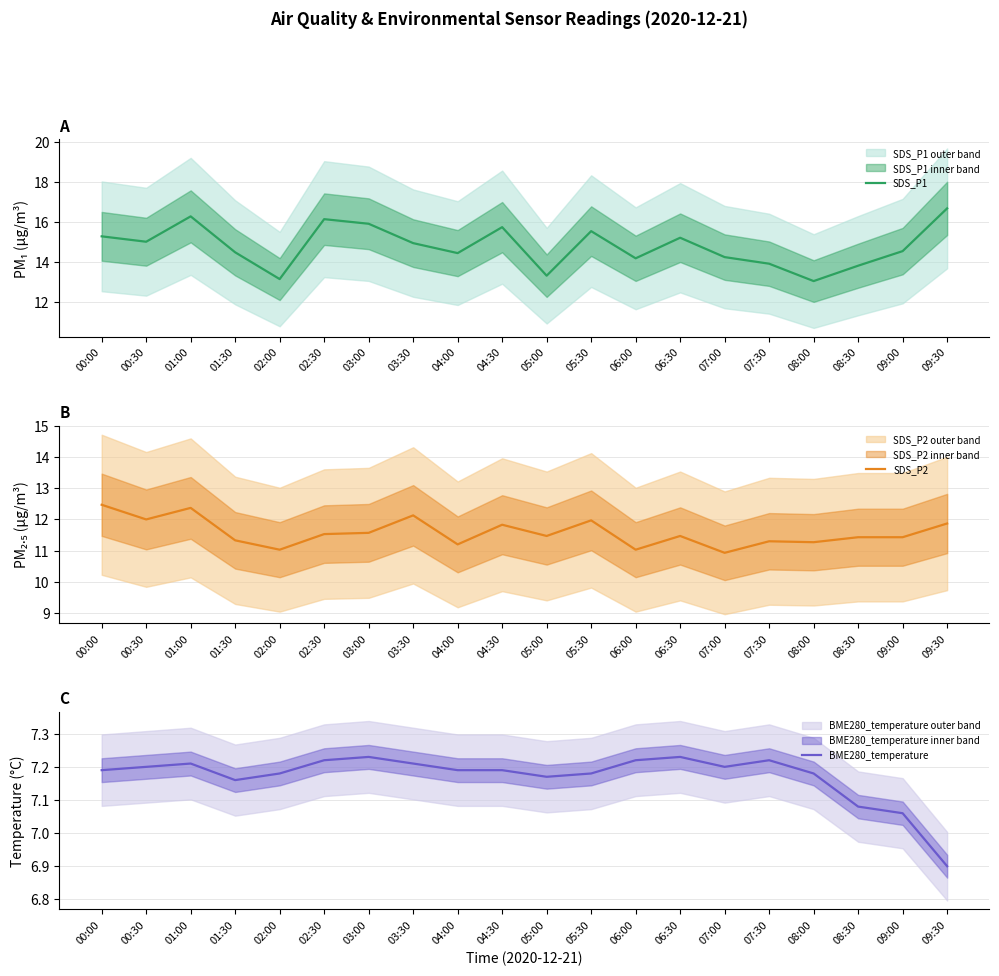

Reading left to right, list all the values displayed in this chart.

SDS_P1: 15.3	15.0	16.3	14.5	13.1	16.1	15.9	14.9	14.4	15.7	13.3	15.5	14.2	15.2	14.2	13.9	13.0	13.8	14.5	16.7
SDS_P2: 12.5	12.0	12.4	11.3	11.0	11.5	11.6	12.1	11.2	11.8	11.5	12.0	11.0	11.5	10.9	11.3	11.3	11.4	11.4	11.9
BME280_temperature: 7.2	7.2	7.2	7.2	7.2	7.2	7.2	7.2	7.2	7.2	7.2	7.2	7.2	7.2	7.2	7.2	7.2	7.1	7.1	6.9